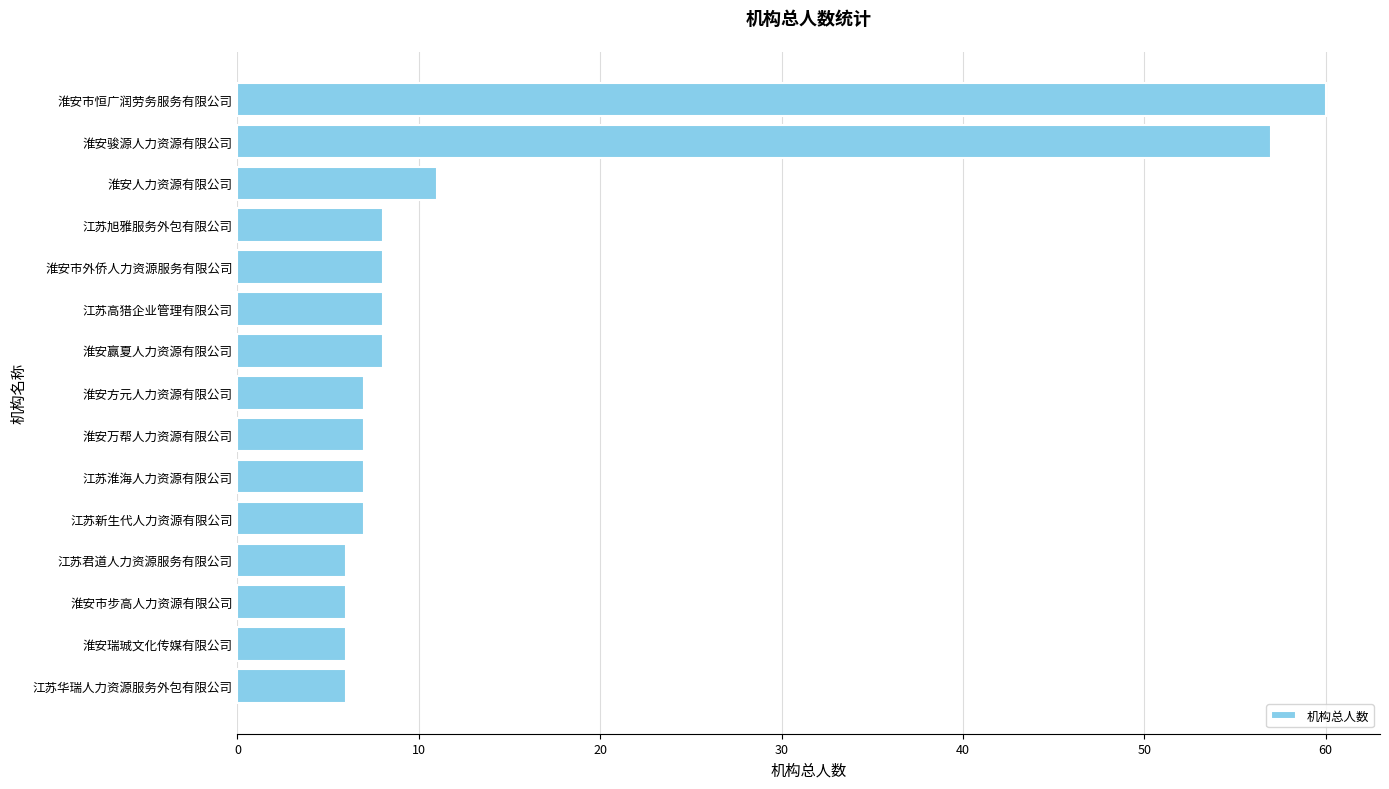

What is the ratio of the value at 淮安人力资源有限公司 to the value at 淮安万帮人力资源有限公司?

1.6